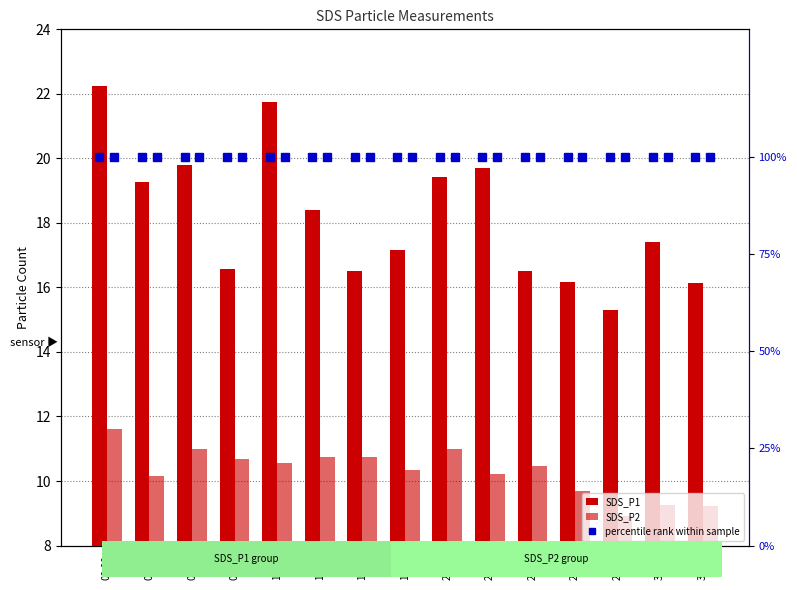

Rank the series at 15:10 from highest to lowest value.

percentile rank SDS_P1, percentile rank SDS_P2, SDS_P1, SDS_P2